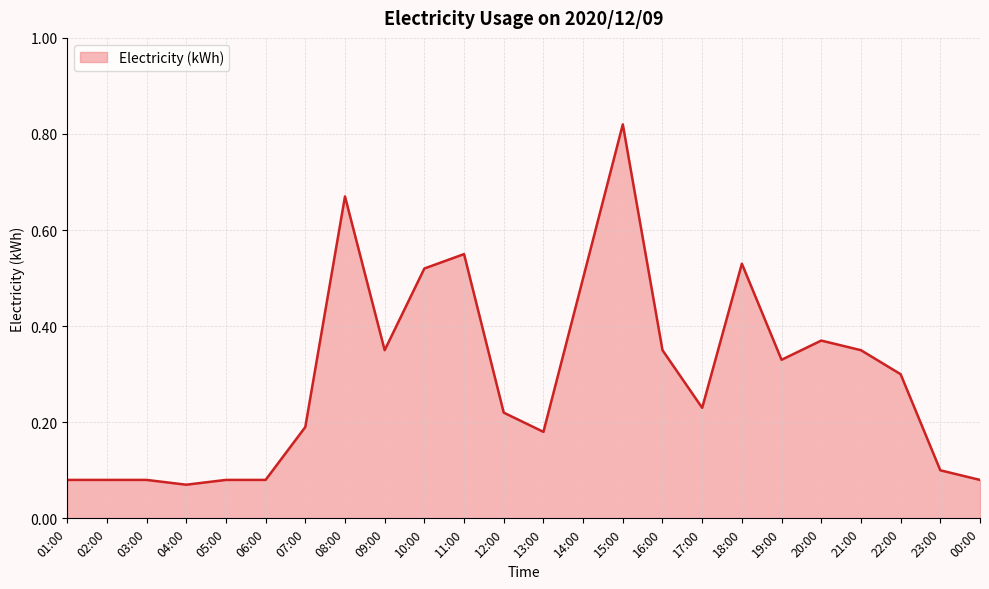

What position from the right is 04:00?

21